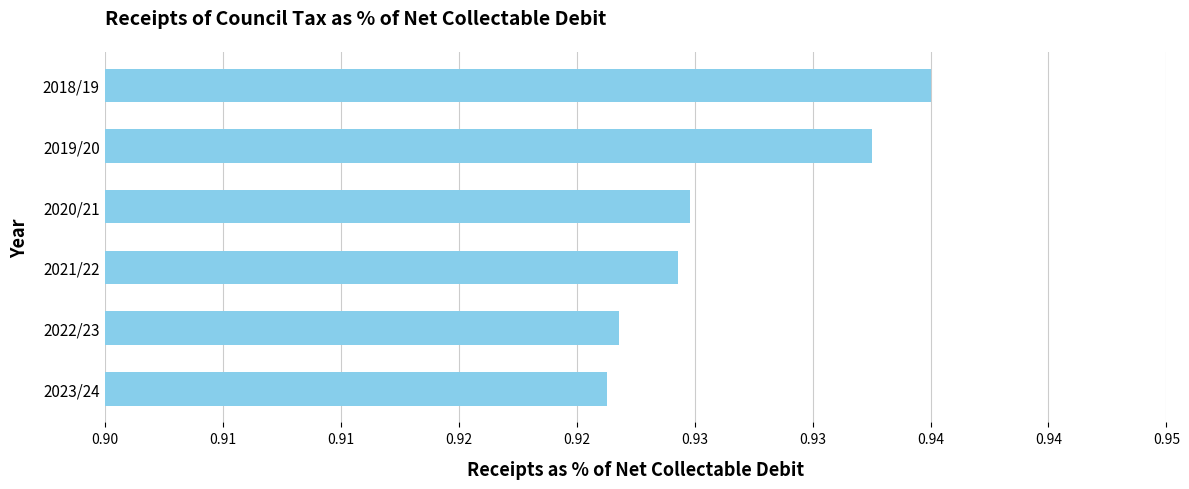

What is the sum of all values?

5.6